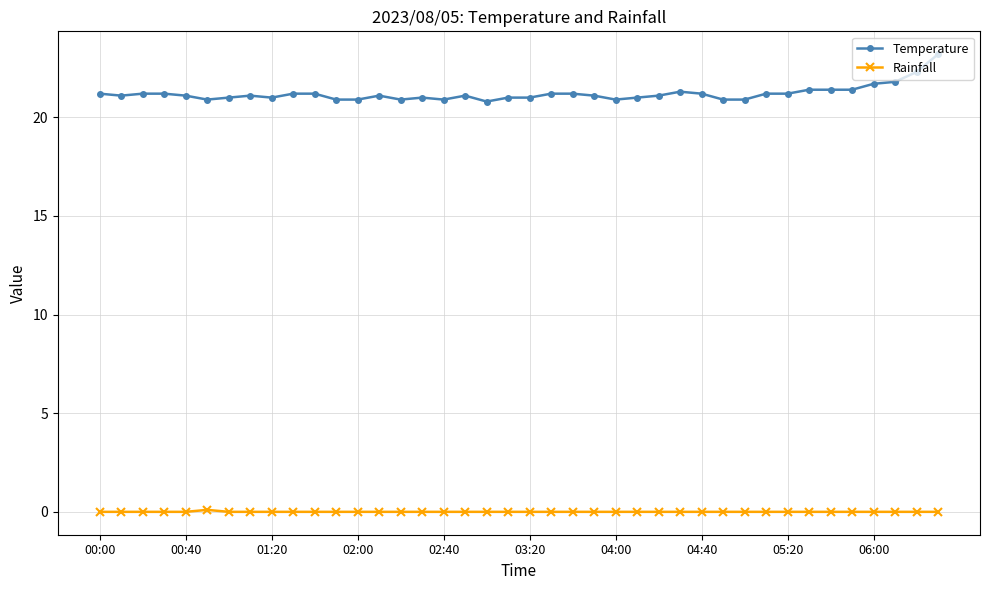

Which series has the largest range (max minus min)?

Temperature